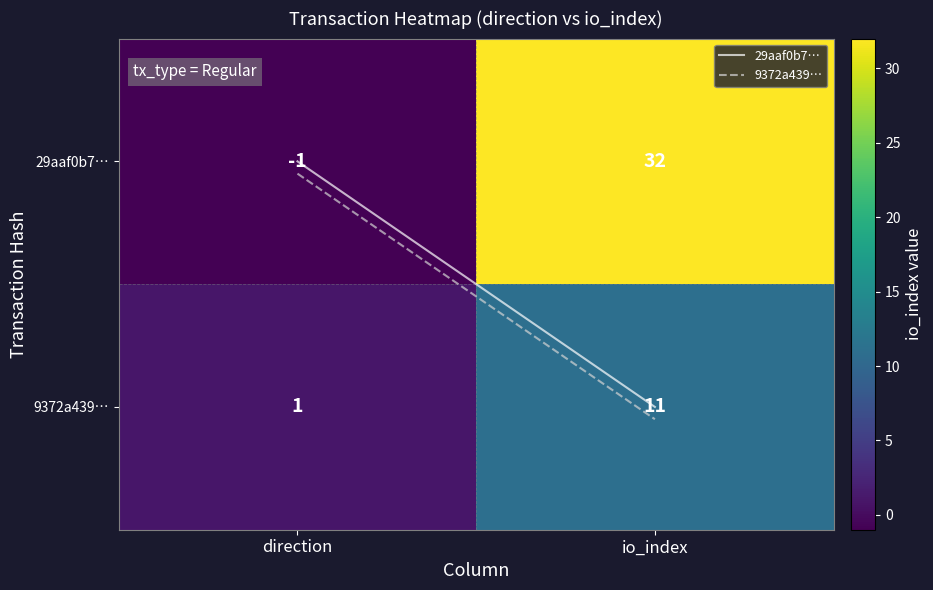

Reading left to right, list all the values displayed in this chart.

29aaf0b7…: direction=-1	io_index=32
9372a439…: direction=1	io_index=11